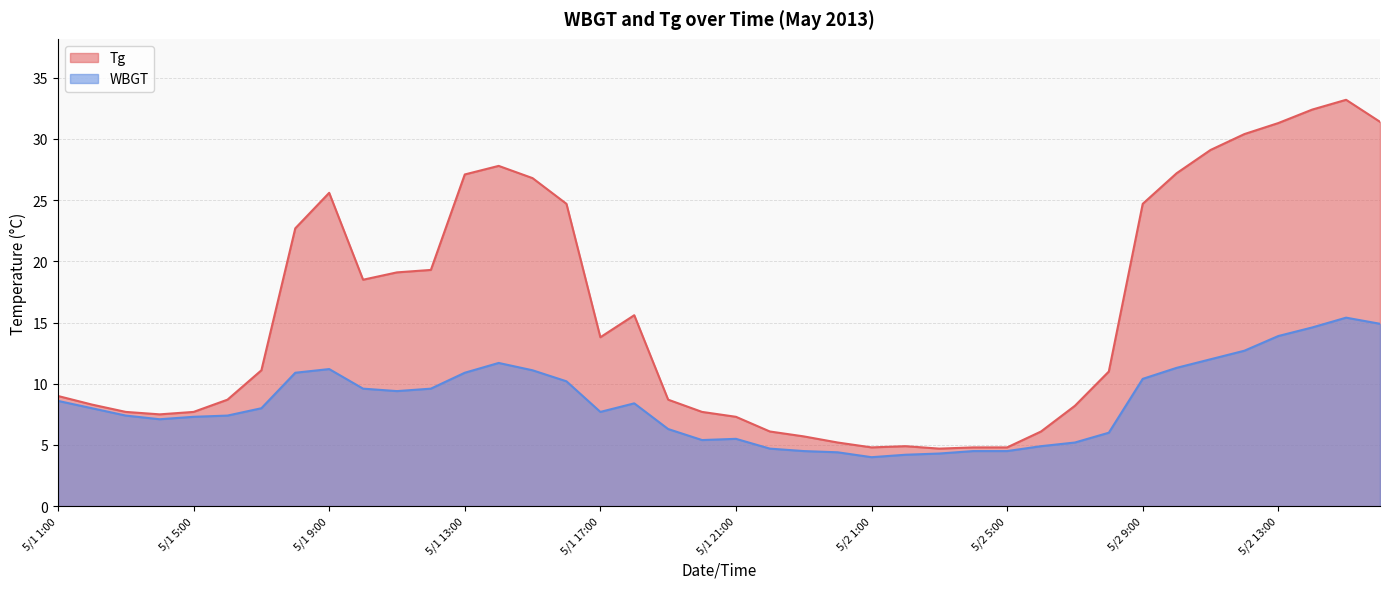

Count the number of categories in the chart.

40